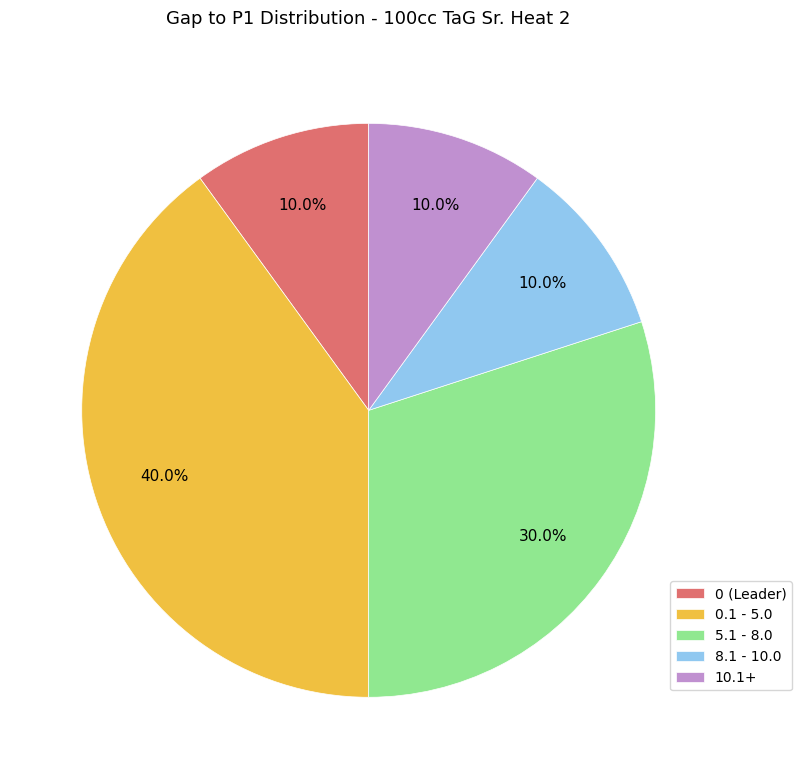

Does 0.1 - 5.0 represent more than half of the total?

No